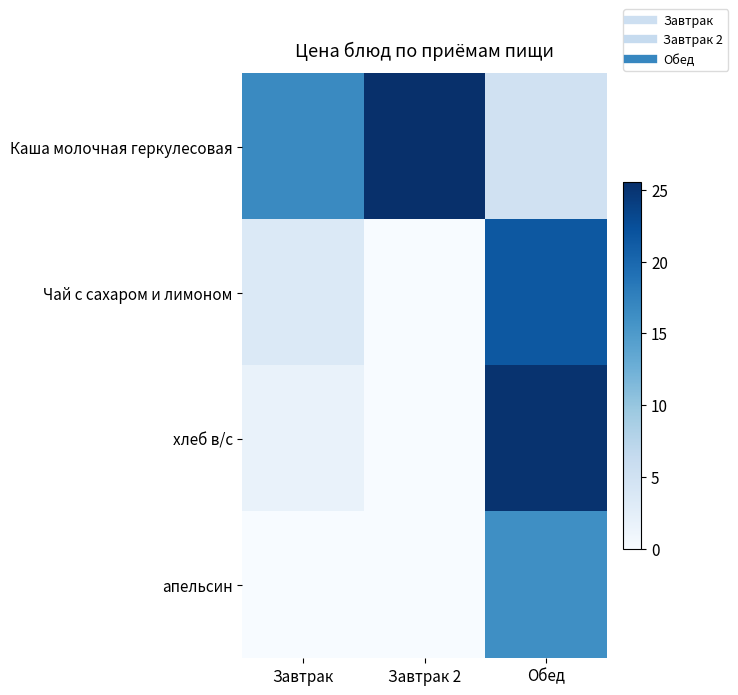

Rank the series at Обед from lowest to highest value.

Каша молочная геркулесовая, апельсин, Чай с сахаром и лимоном, хлеб в/с